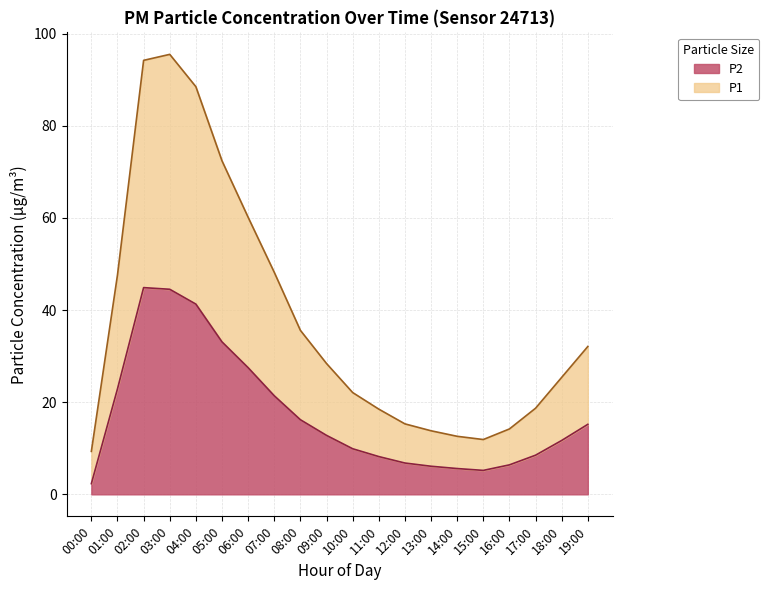

What is the label of the 11th point from the left?

10:00